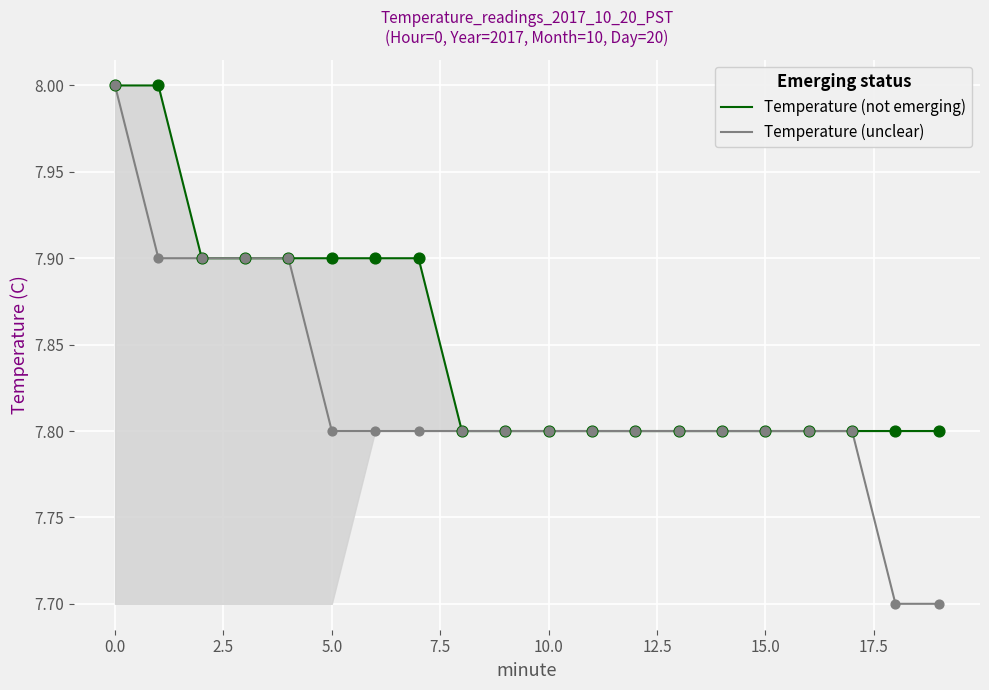

What is the total value across all series at 16?

15.6